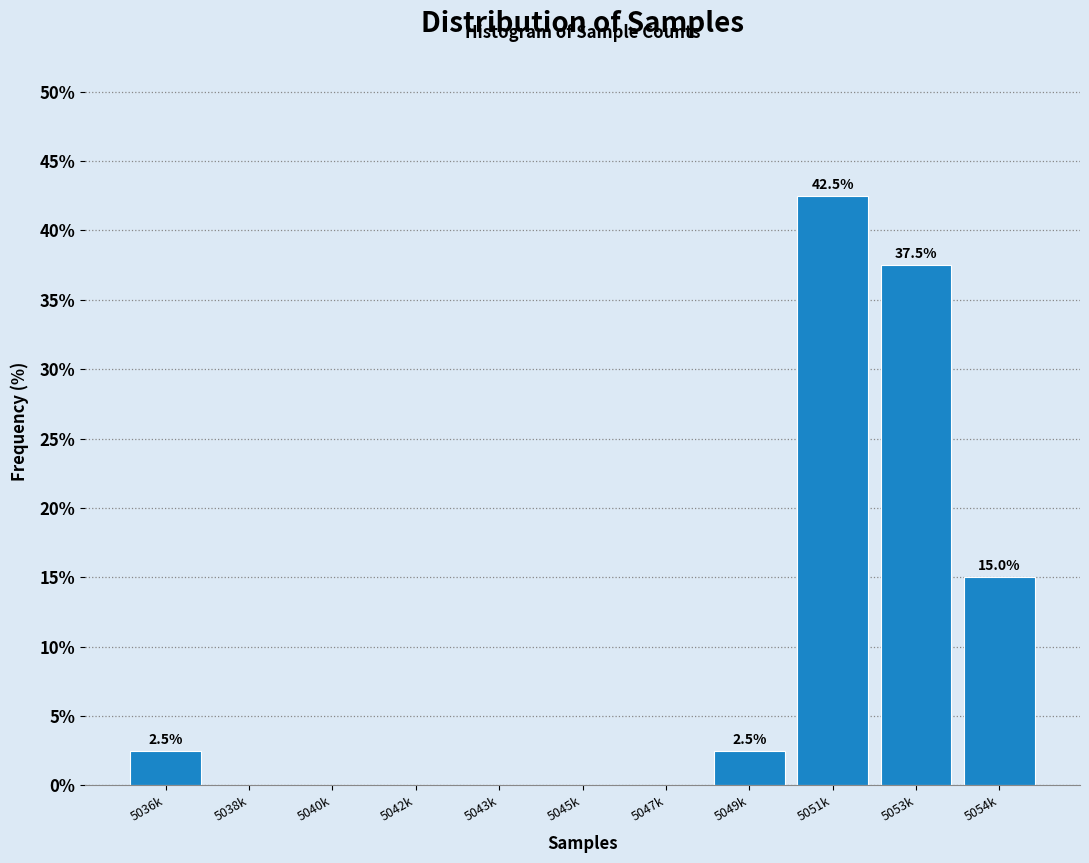

Reading left to right, transcribe all the data shown in this chart.

5036k=2.5	5038k=0.0	5040k=0.0	5042k=0.0	5043k=0.0	5045k=0.0	5047k=0.0	5049k=2.5	5051k=42.5	5053k=37.5	5054k=15.0